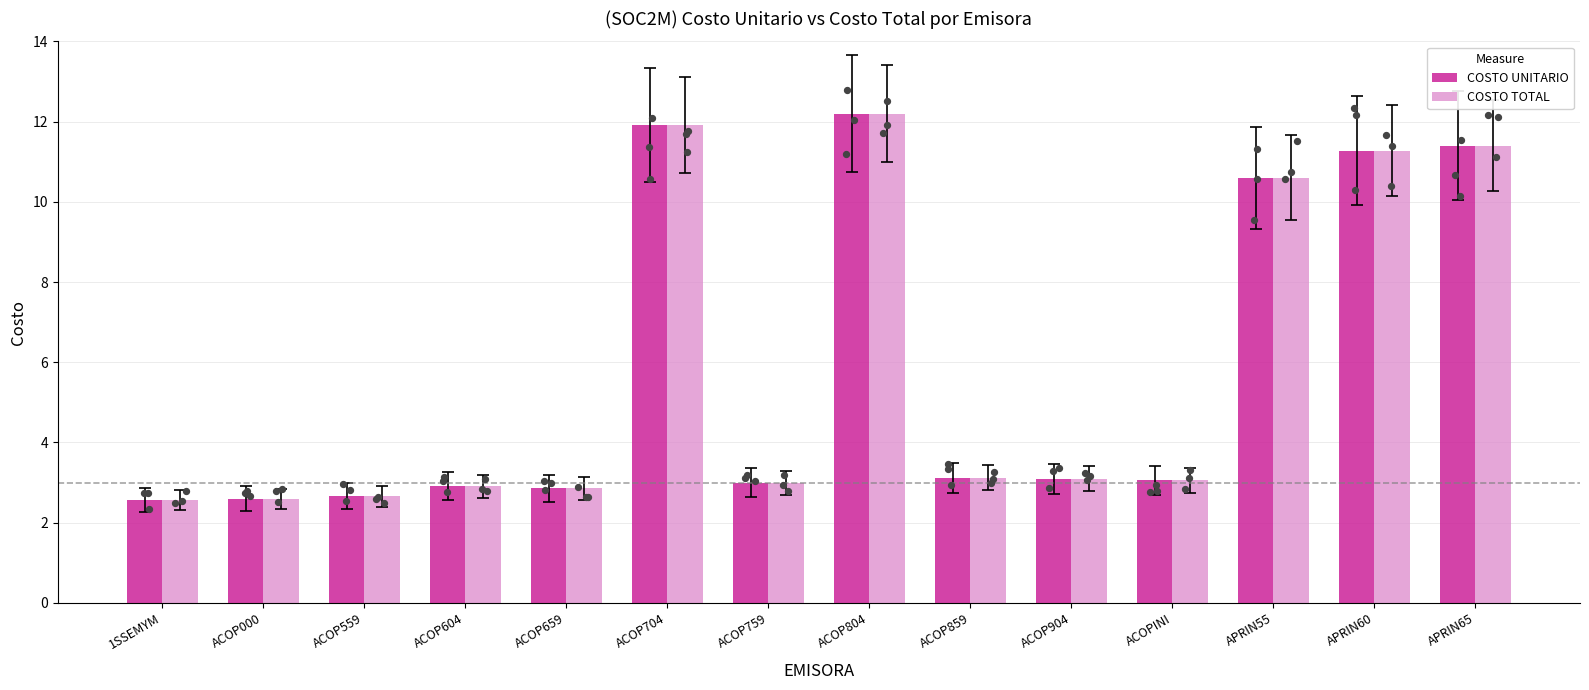

Which series reaches the maximum Y coordinate?

COSTO UNITARIO